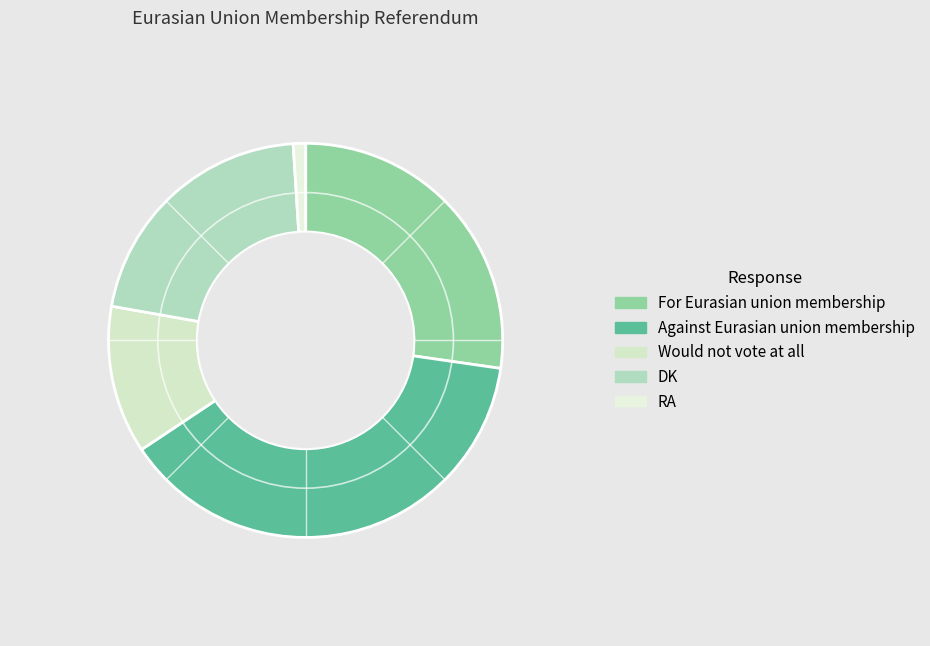

To the nearest percent, what is the average slice percentage?

20%